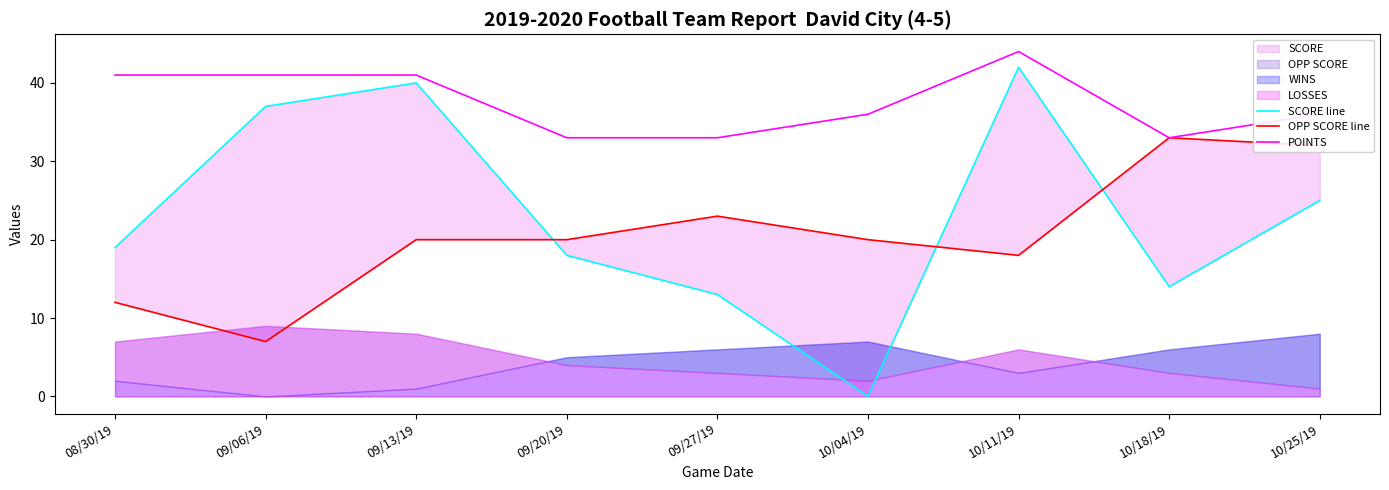

Which has a higher value, 09/27/19 or 10/11/19?

10/11/19